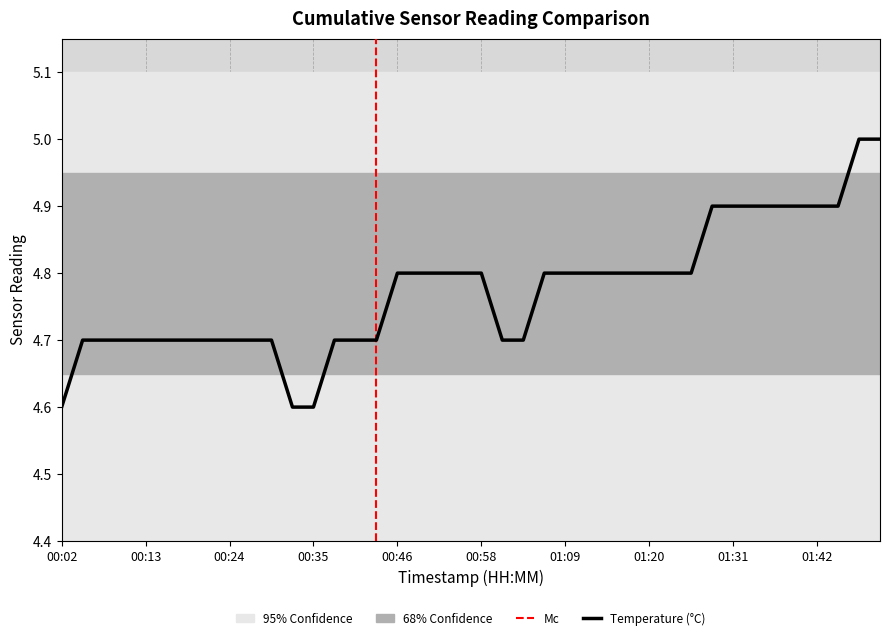

List the labels in order of value, largest first.

01:50, 01:53, 01:28, 01:31, 01:34, 01:36, 01:39, 01:42, 01:48, 00:46, 00:49, 00:52, 00:55, 00:58, 01:06, 01:09, 01:11, 01:14, 01:17, 01:20, 01:23, 01:25, 00:05, 00:08, 00:11, 00:13, 00:16, 00:19, 00:22, 00:24, 00:27, 00:30, 00:38, 00:41, 00:44, 01:00, 01:03, 00:02, 00:33, 00:35